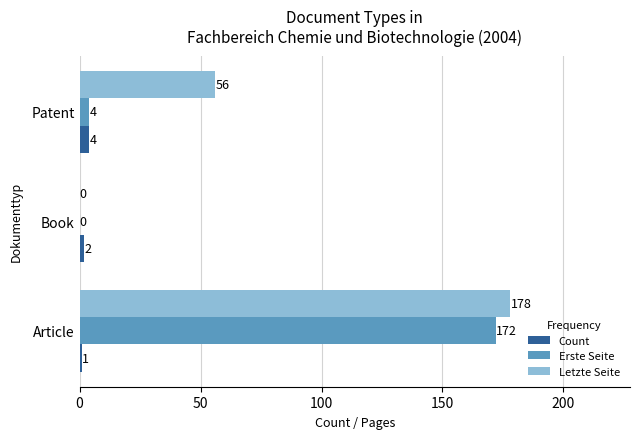

The value of Letzte Seite at Patent is 92. True or false?

False